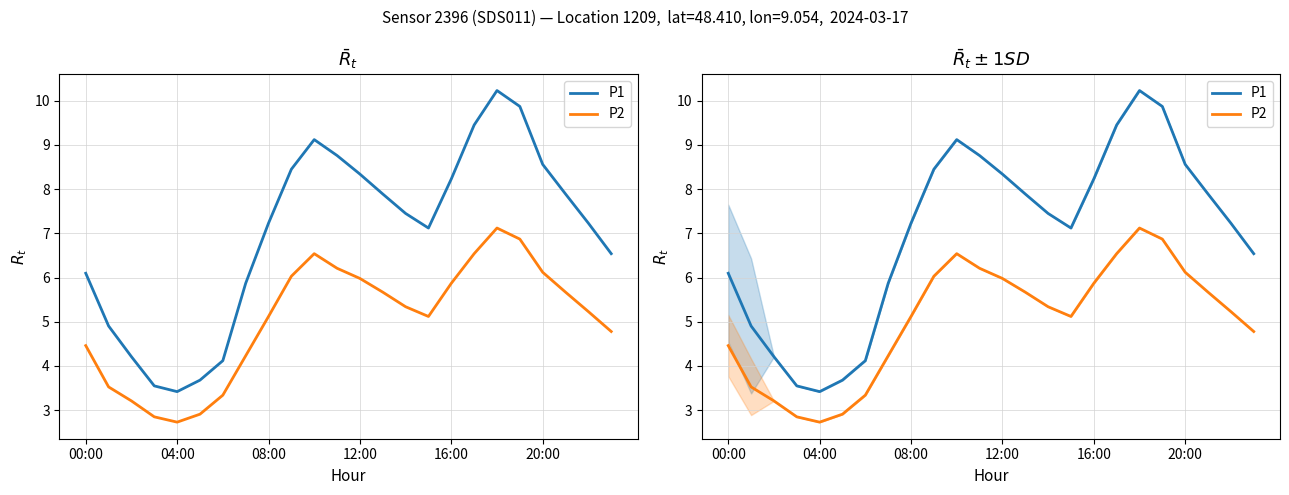

What is the value of the P1 point at the 9th from the left?

7.2